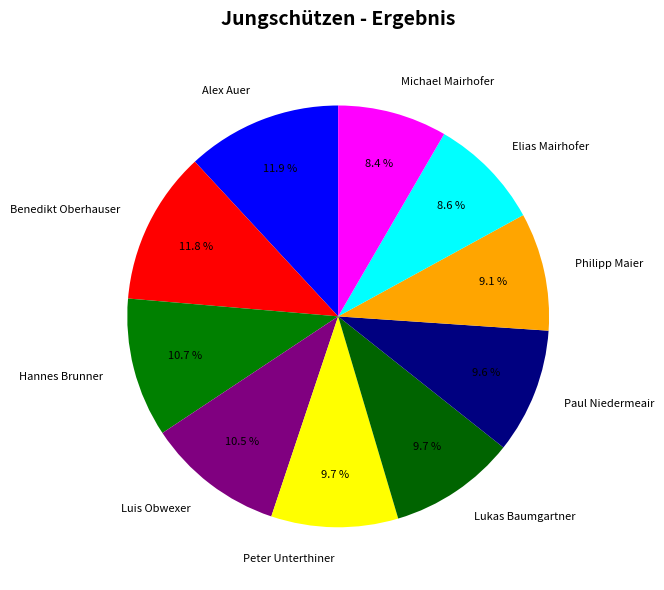

What portion of the pie excludes Michael Mairhofer?

91.6%